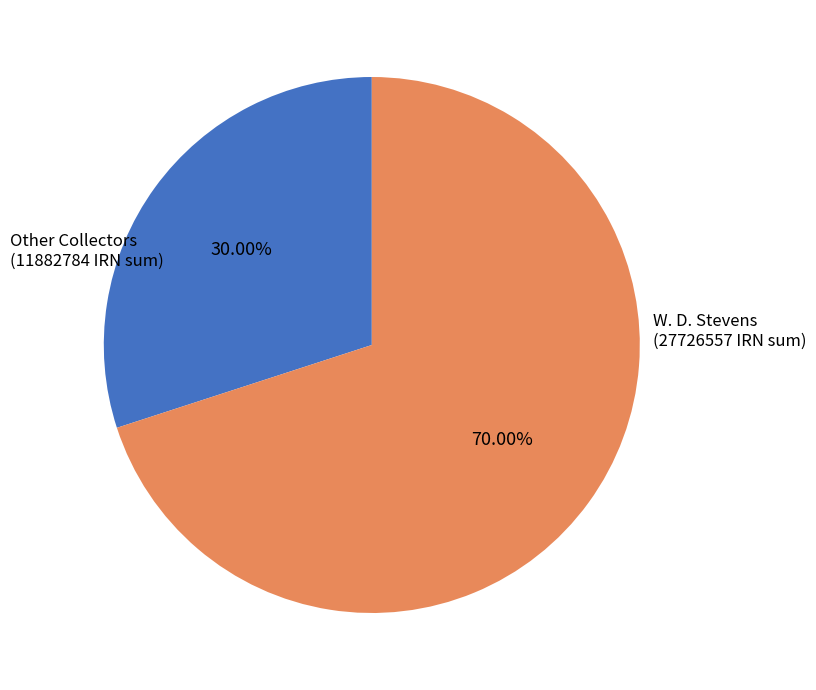

How many slices are in this pie chart?

2